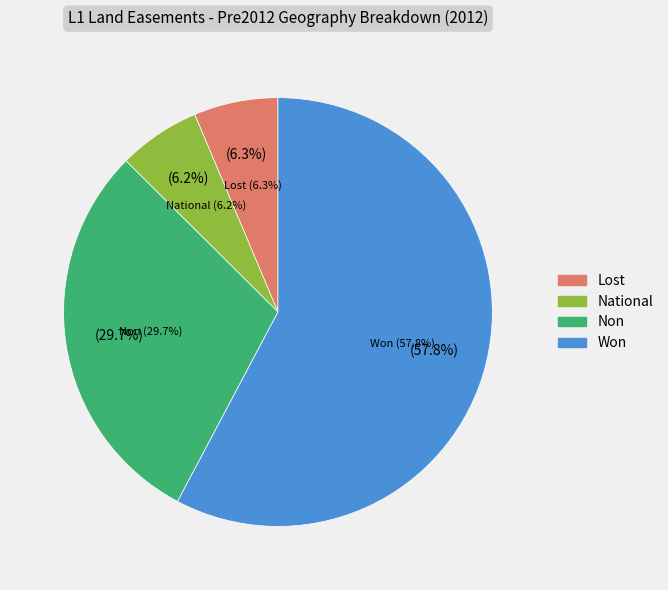

To the nearest percent, what portion does National represent?

6%